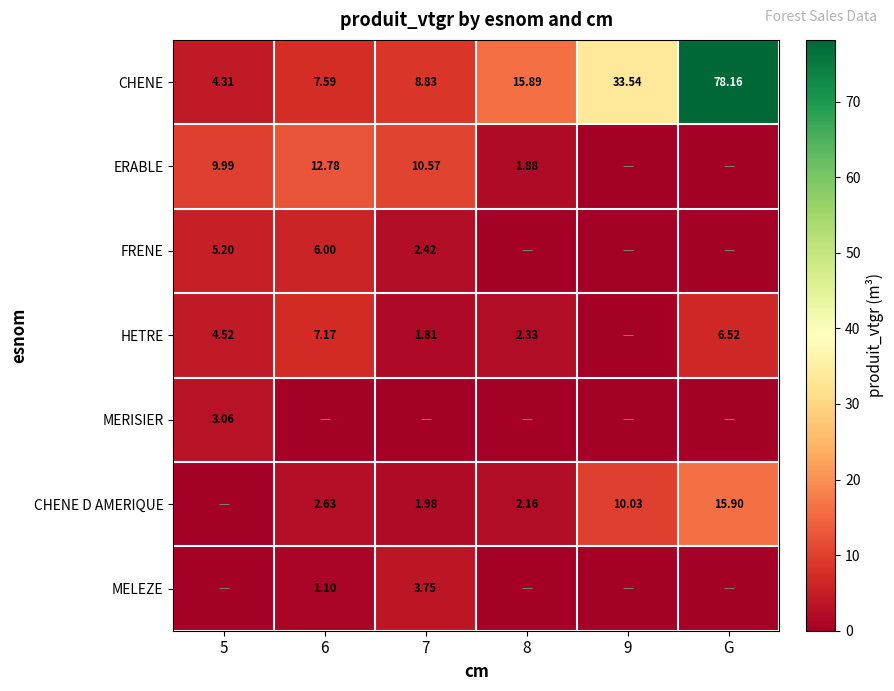

Is the value of HETRE at 8 greater than the value of CHENE D AMERIQUE at 8?

Yes